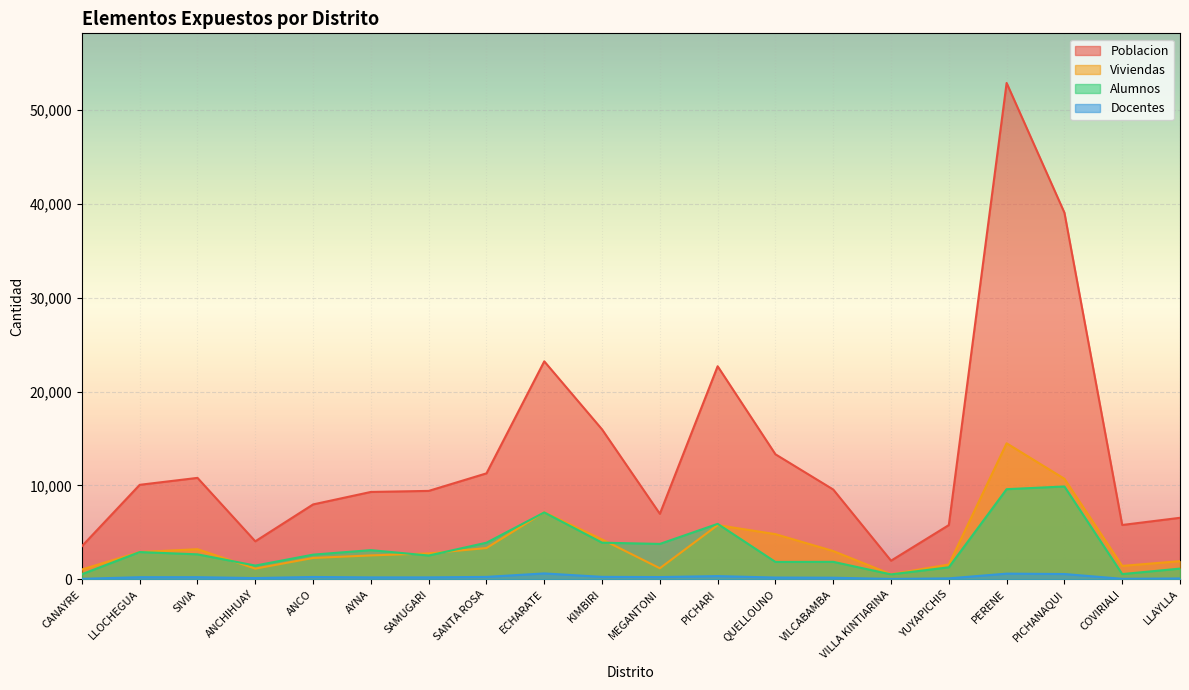

True or false: Alumnos has more than 1 interior local peaks.

True